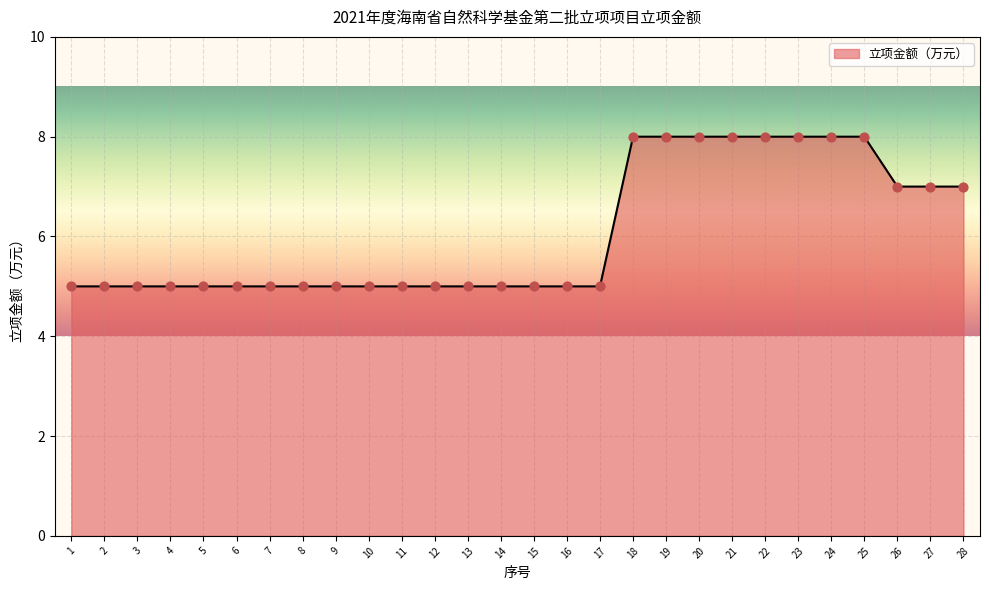

Between 28 and 18, which is larger?

18